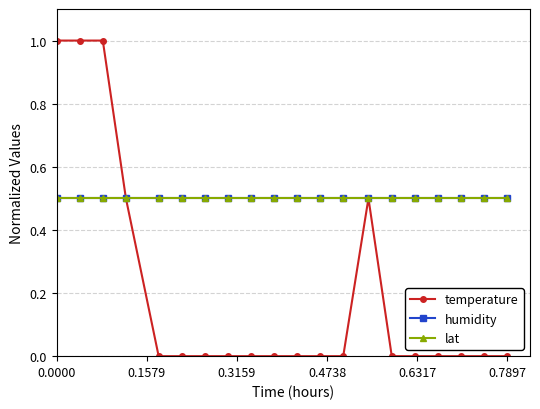

Does the chart have visible grid lines?

Yes